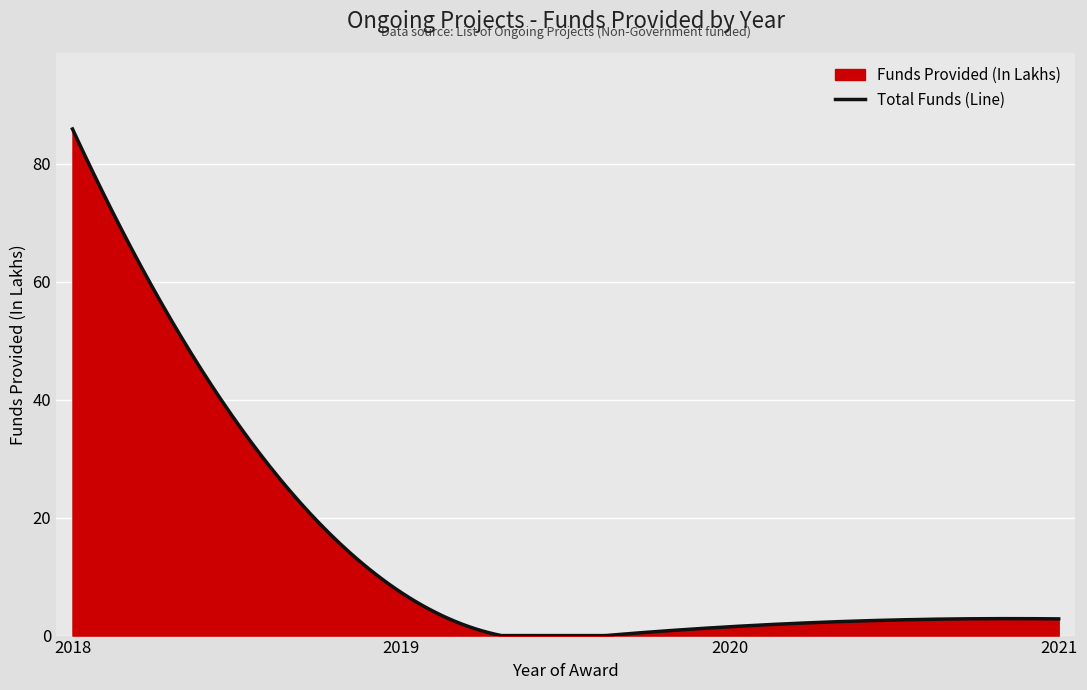

What is the difference between the second highest and second lowest values?

84.7